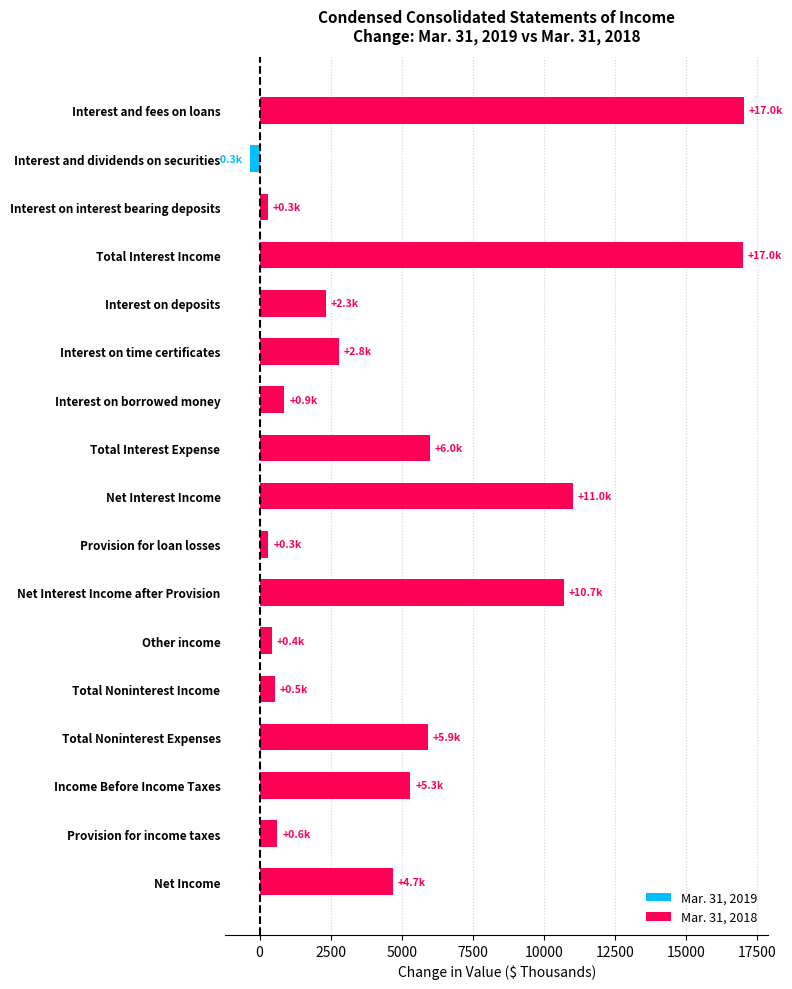

What is the greatest value displayed?

17030